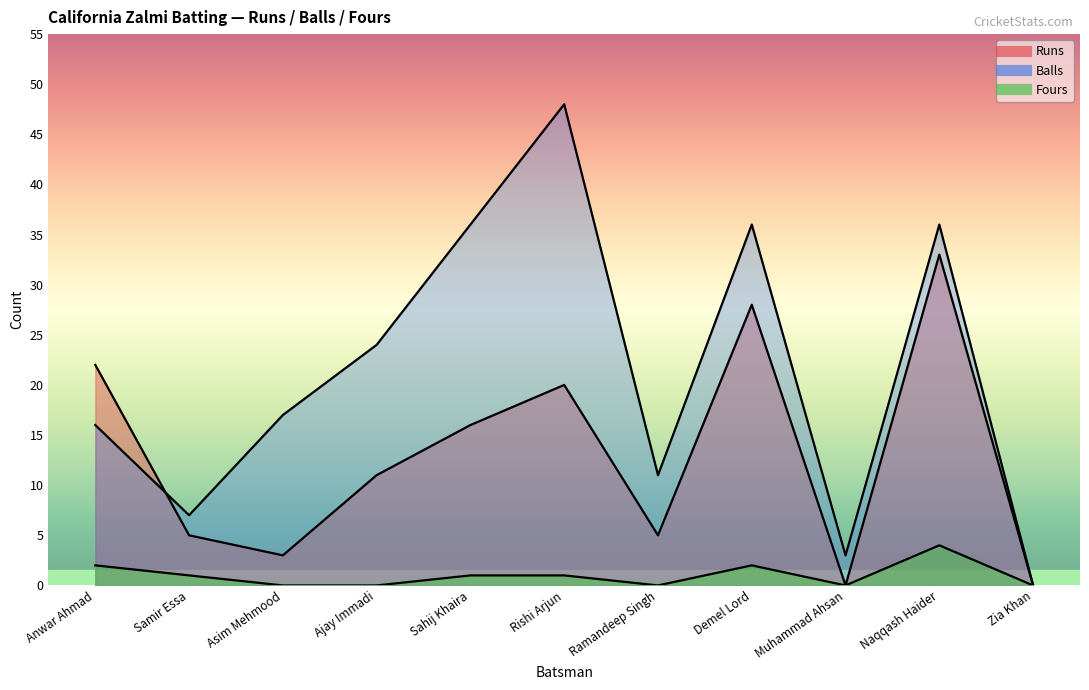

Count the number of categories in the chart.

11